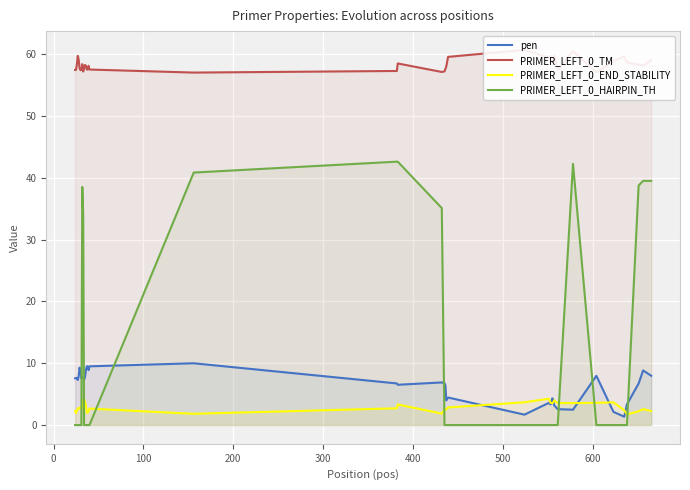

What is the lowest value of the pen series?

1.4